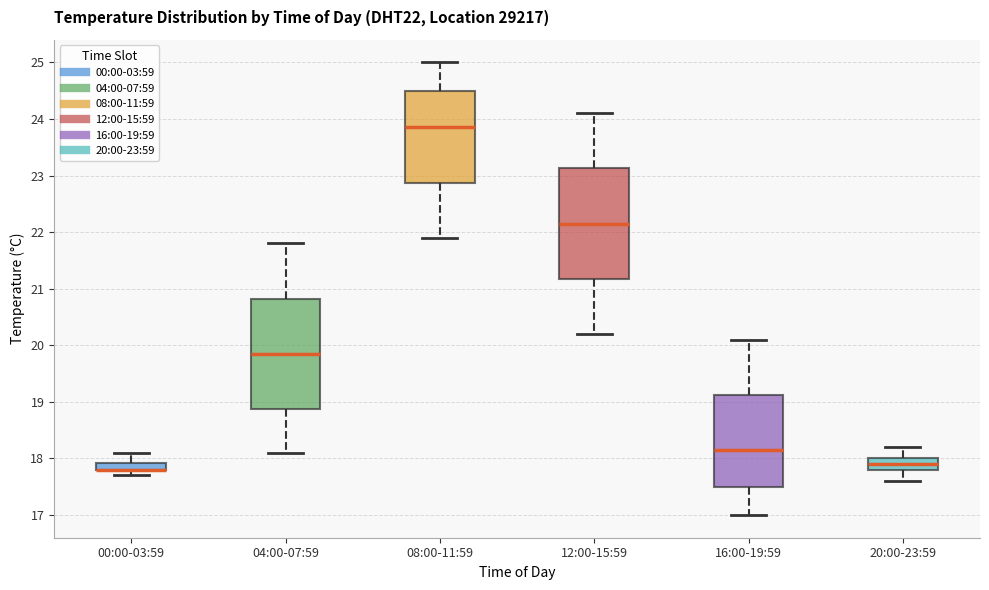

Where is the upper edge of the box for 08:00-11:59 on the y-axis? The values are not printed on the chart, so give them approximately, as read against the axis.

24.5